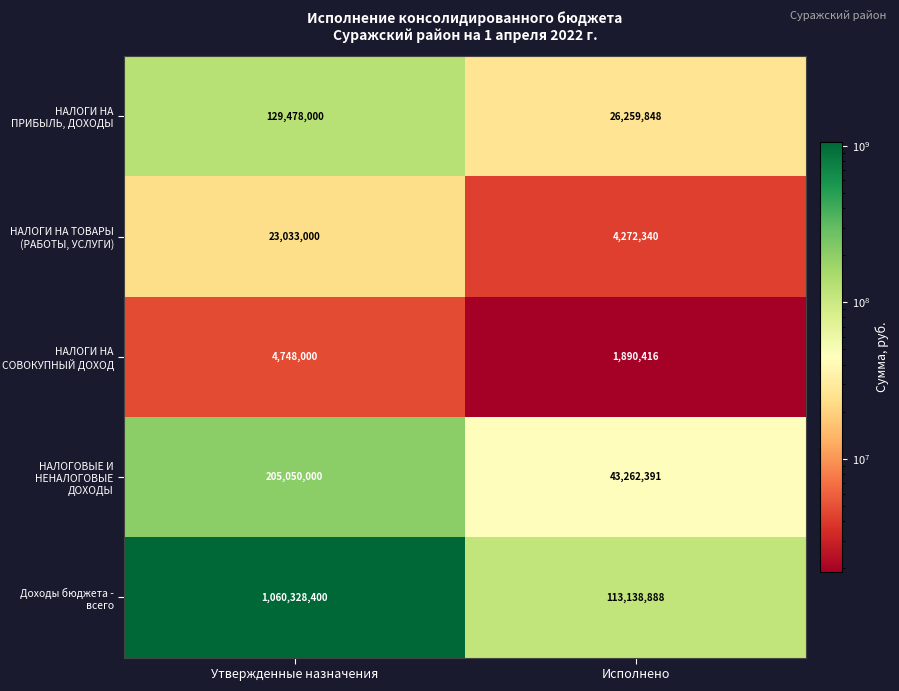

Rank the categories by НАЛОГОВЫЕ И НЕНАЛОГОВЫЕ ДОХОДЫ value from lowest to highest.

Исполнено, Утвержденные назначения